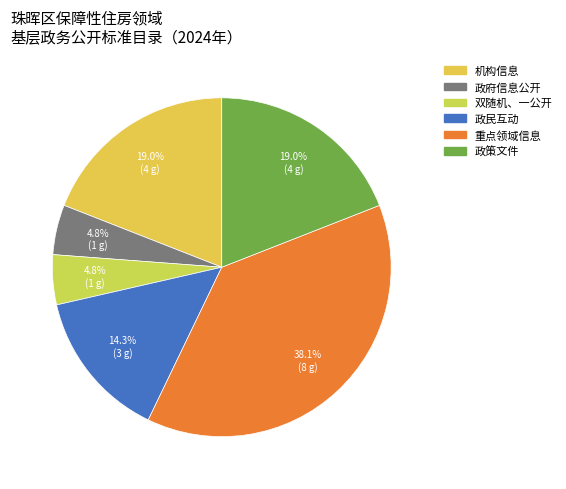

To the nearest percent, what is the average slice percentage?

17%